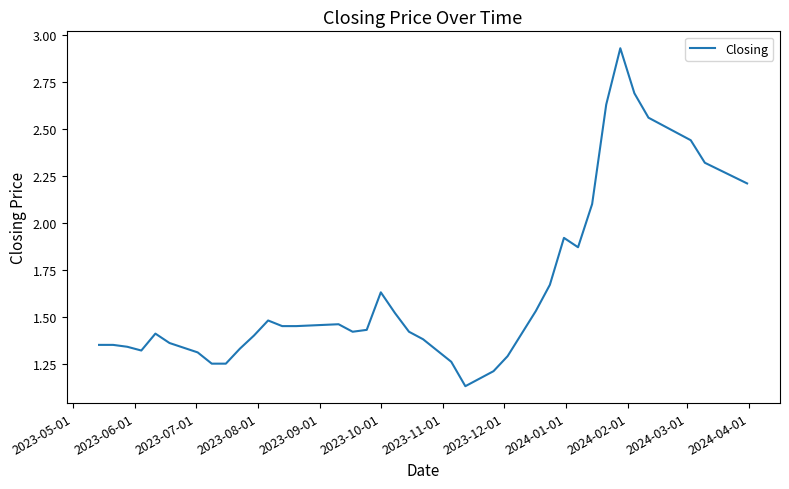

What is the difference between the maximum and minimum values?

1.8